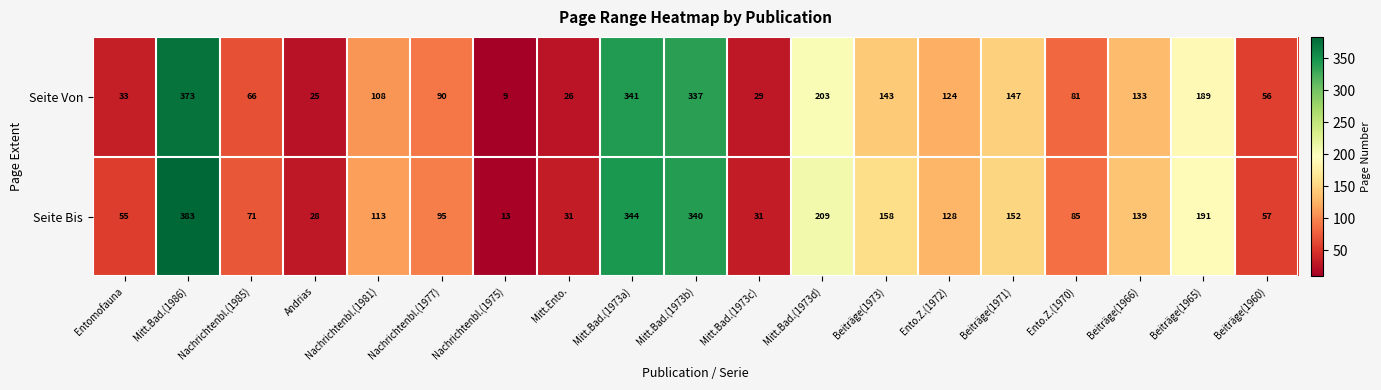

What is the approximate value of Seite Von at Nachrichtenbl.(1977), to the nearest 5?

90